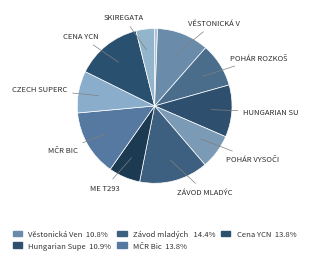

Count the number of slices in the pie.

11